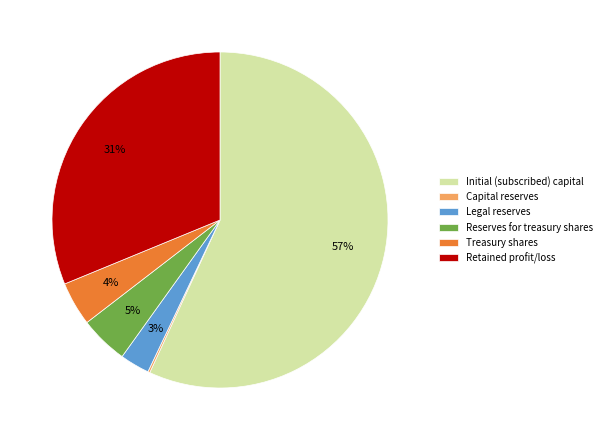

Between Reserves for treasury shares and Legal reserves, which is larger?

Reserves for treasury shares